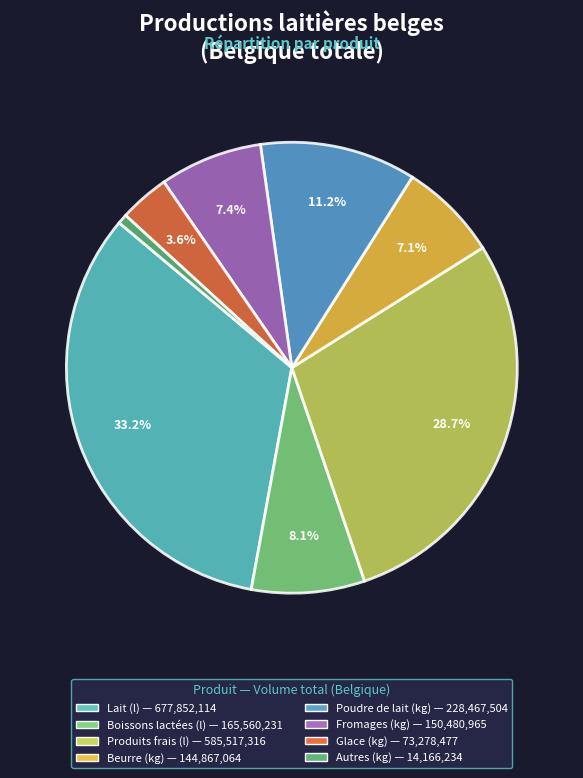

What percentage is NOT represented by Autres (kg)?

99.3%